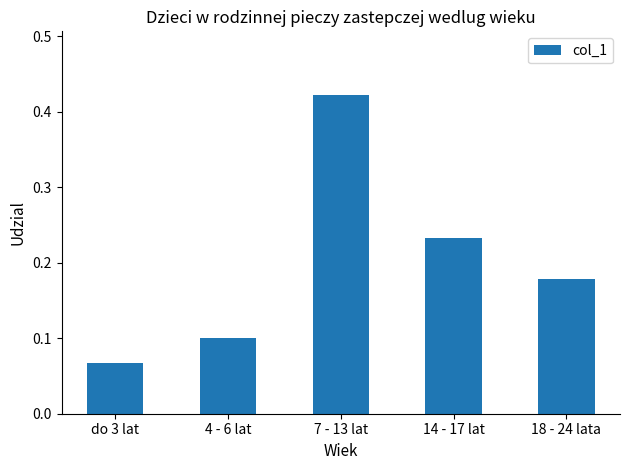

At which category does the chart reach its minimum across all series?

do 3 lat